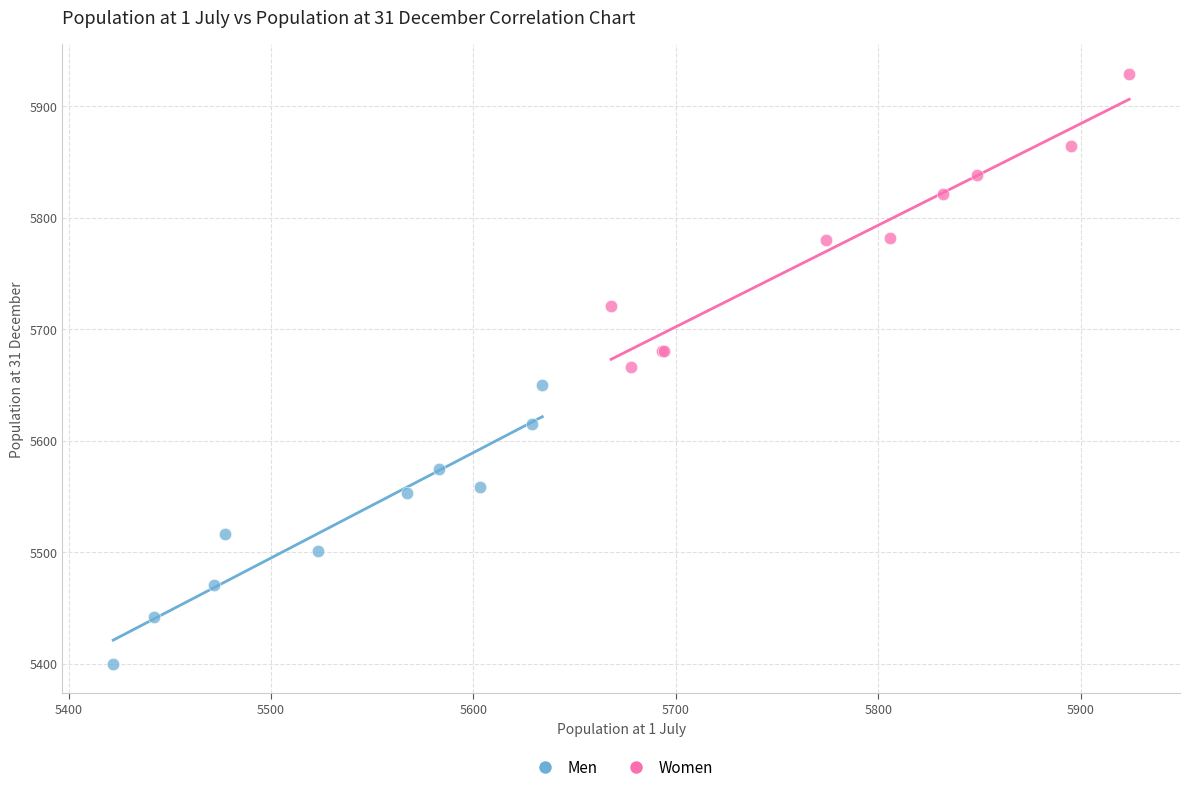

Which series contains the highest Y value?

Women